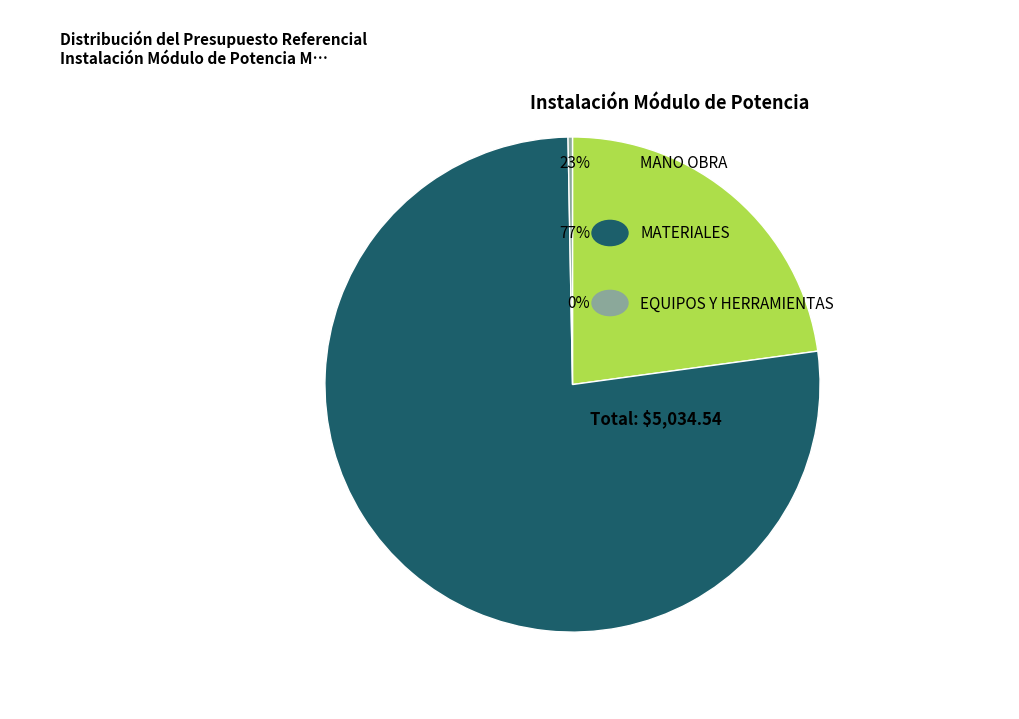

Count the number of slices in the pie.

3